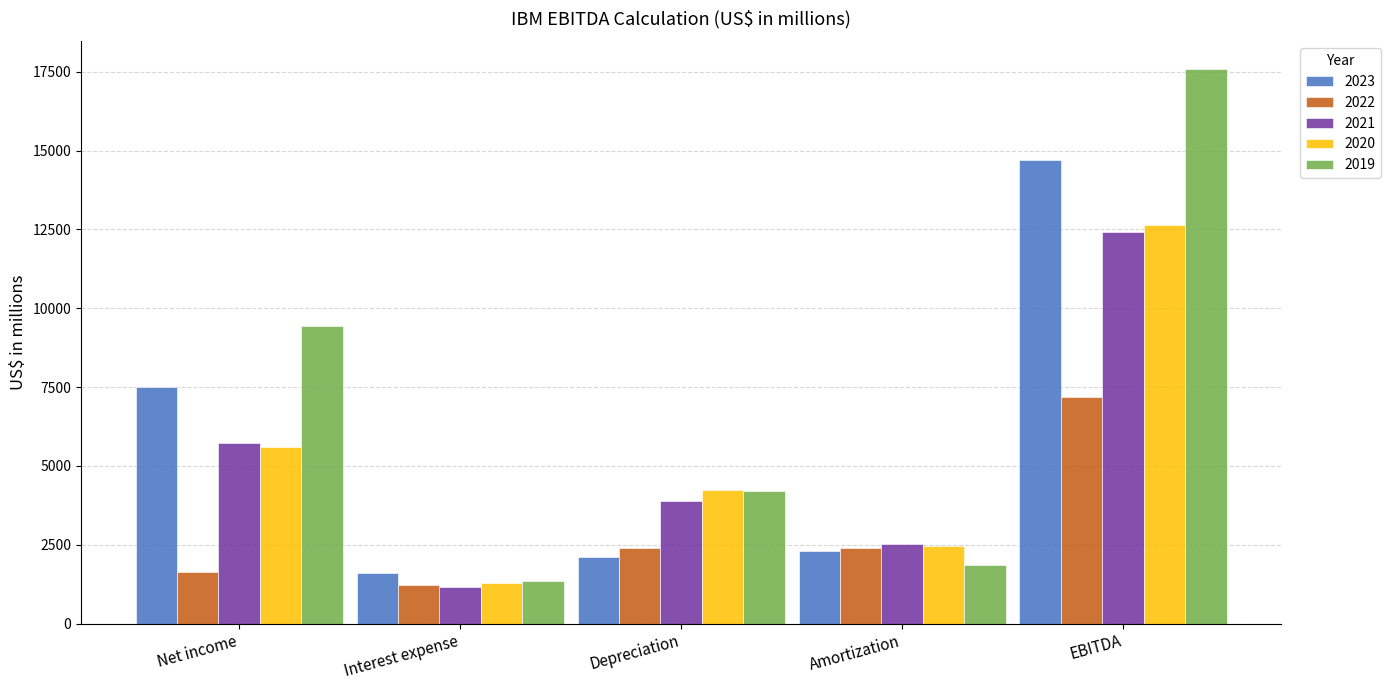

How many bars are there in each group?

5